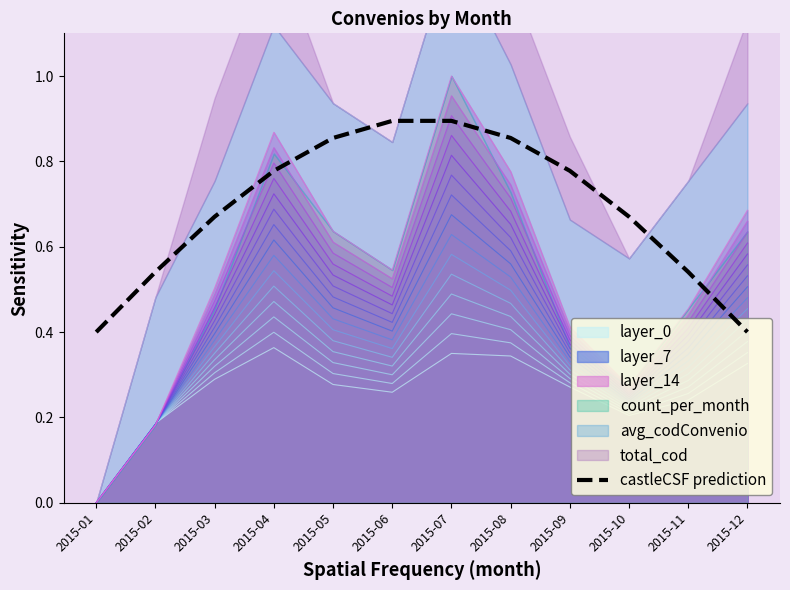

List the labels in order of layer_14 value, smallest first.

2015-01, 2015-02, 2015-10, 2015-09, 2015-11, 2015-03, 2015-06, 2015-05, 2015-12, 2015-08, 2015-04, 2015-07